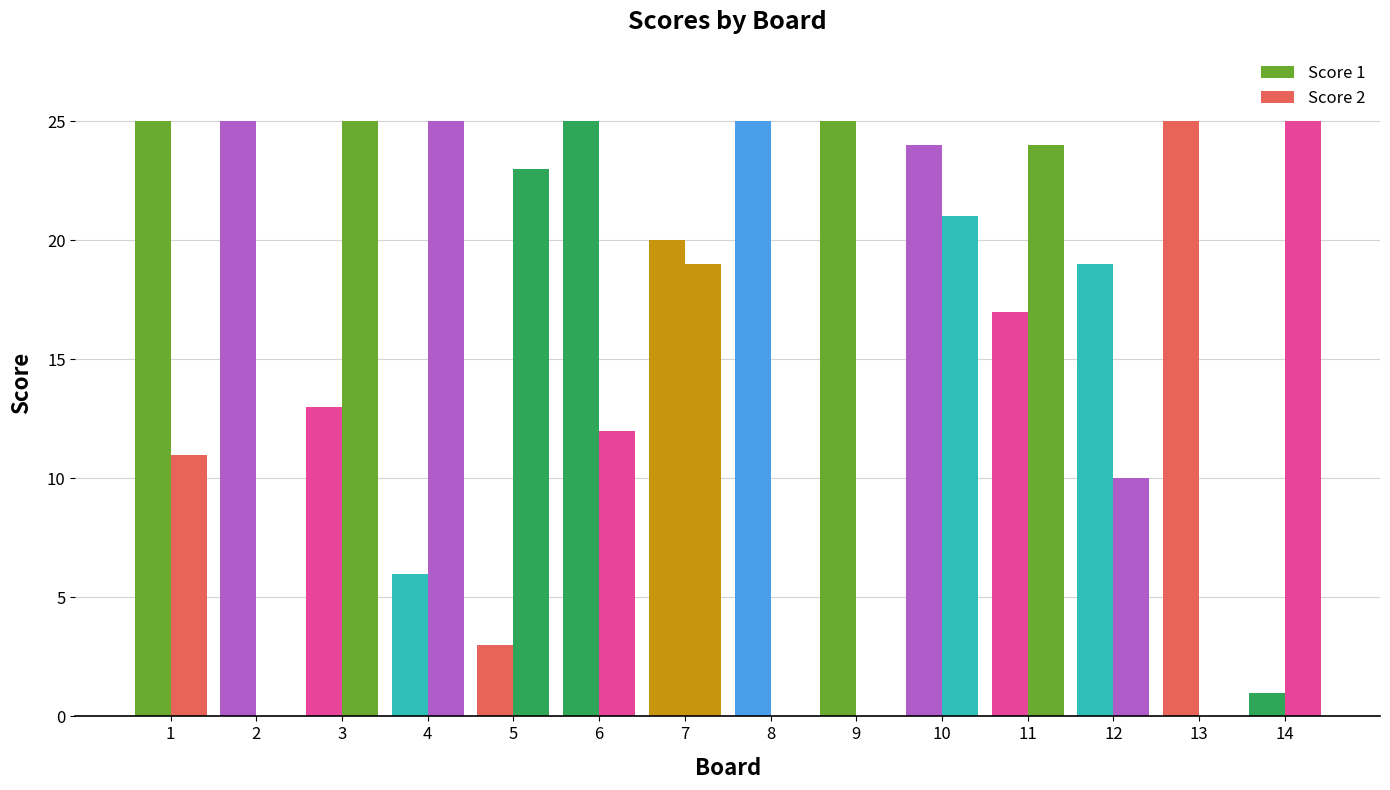

Rank the series by their average value, from lowest to highest.

Score 2, Score 1